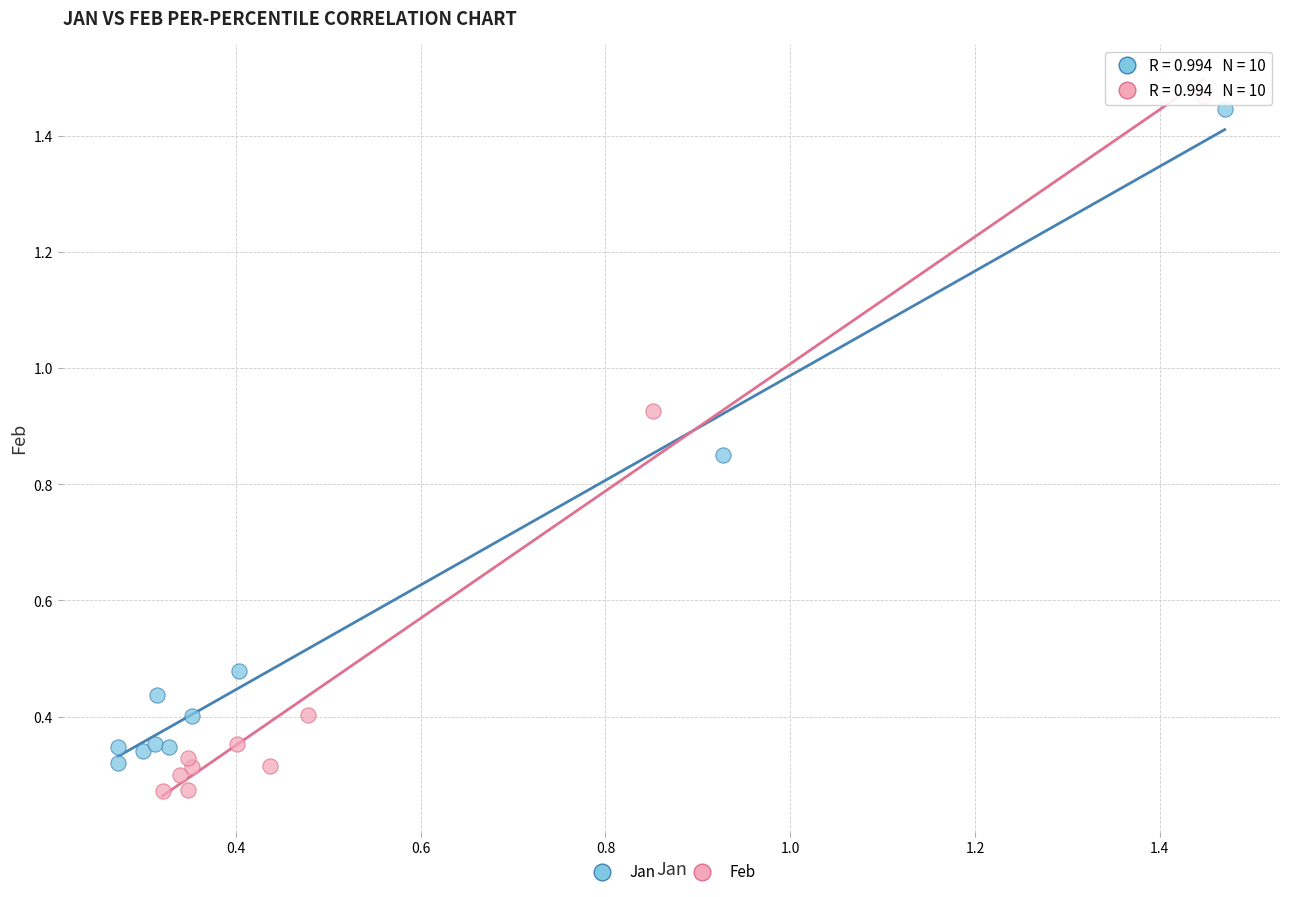

Which series has the widest spread of Y values?

Feb